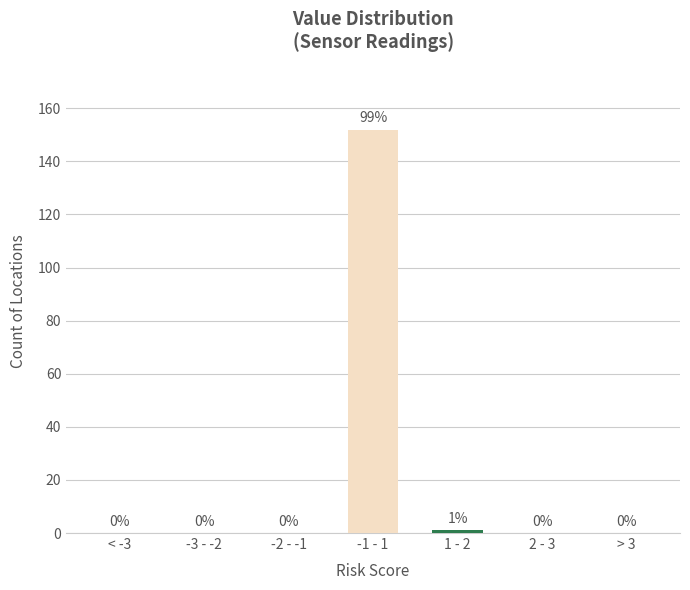

Reading left to right, what are all the values shown in this chart?

< -3=0	-3 - -2=0	-2 - -1=0	-1 - 1=152	1 - 2=1	2 - 3=0	> 3=0